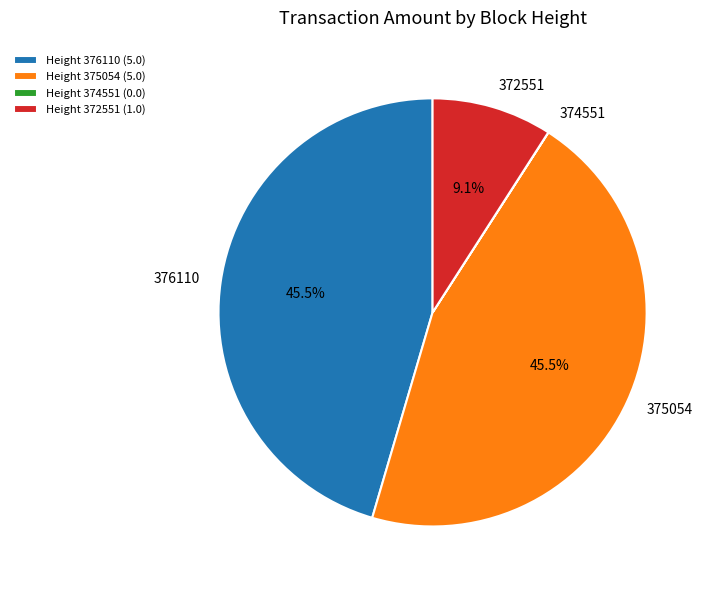

Does any single category account for the majority?

No